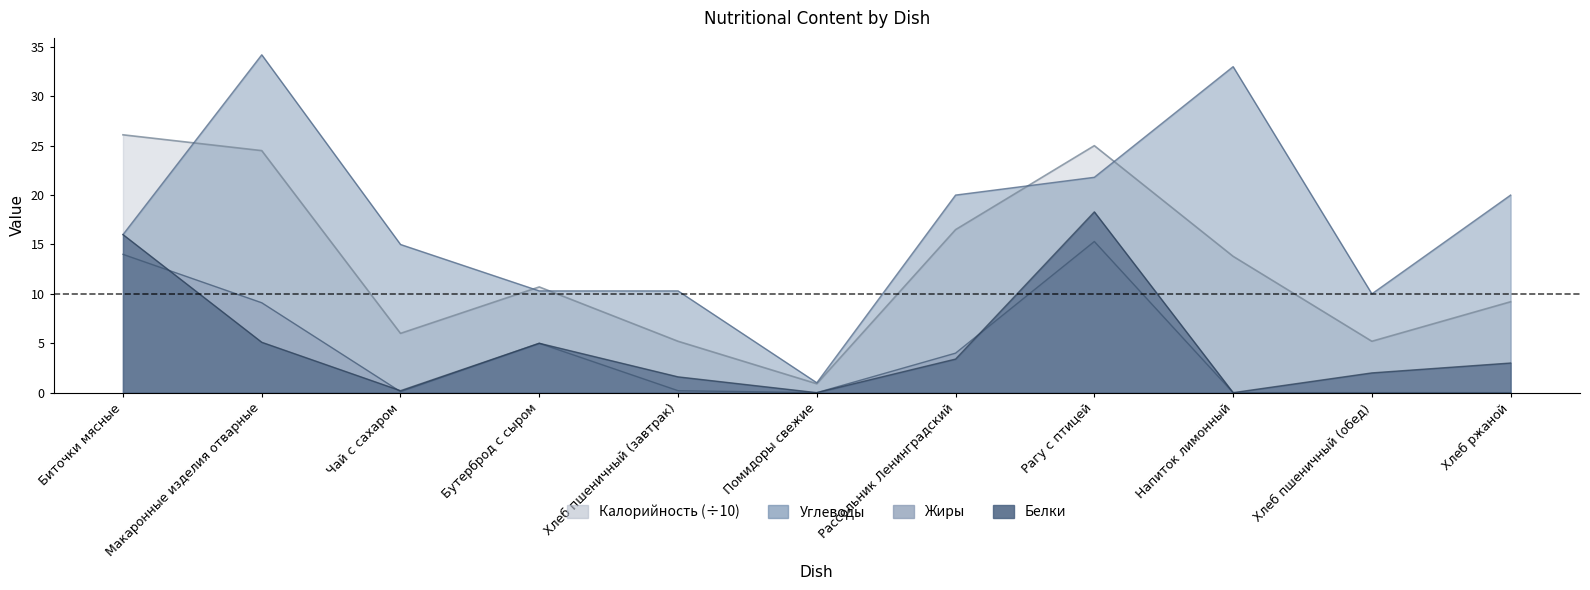

What position from the right is Хлеб ржаной?

1